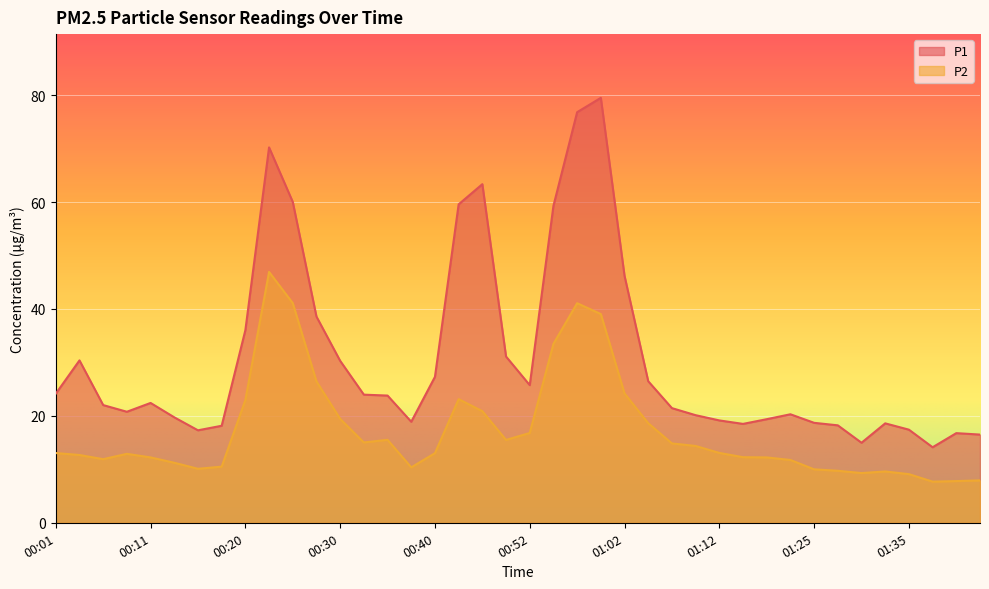

Which has a higher value, 00:40 or 01:17?

00:40